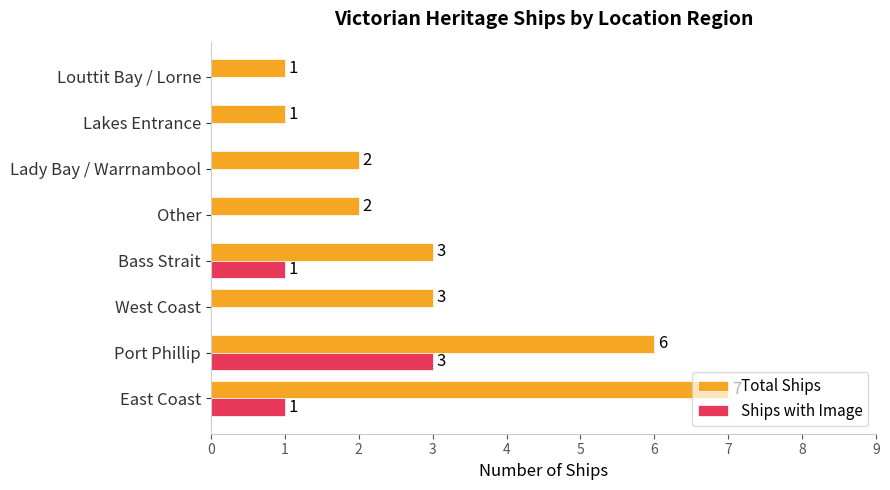

What is the maximum value for Total Ships?

7